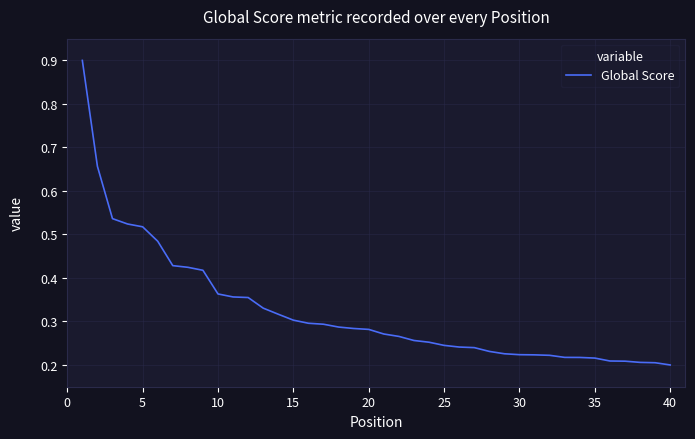

What is the maximum value shown in the chart?

0.9